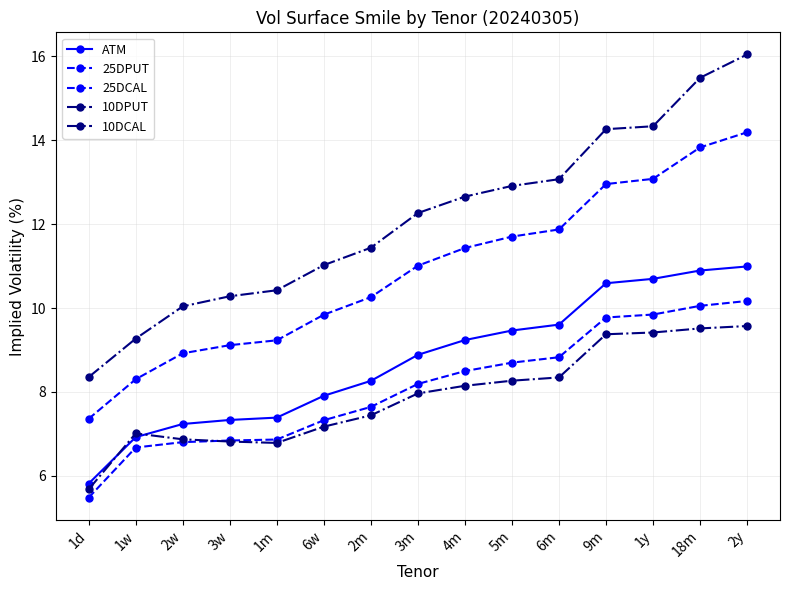

True or false: ATM and 25DPUT intersect in this chart.

False